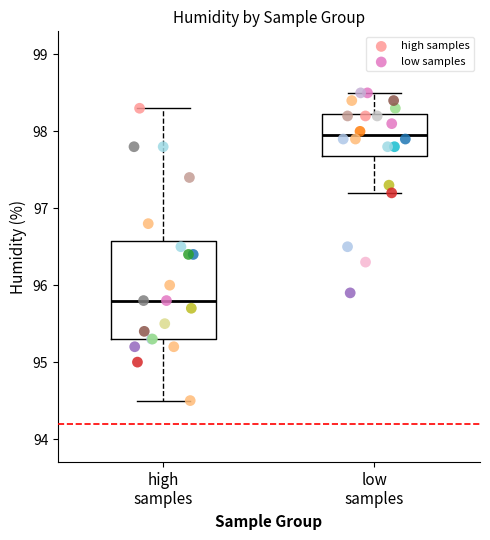

Which series contains the lowest Y value?

high samples